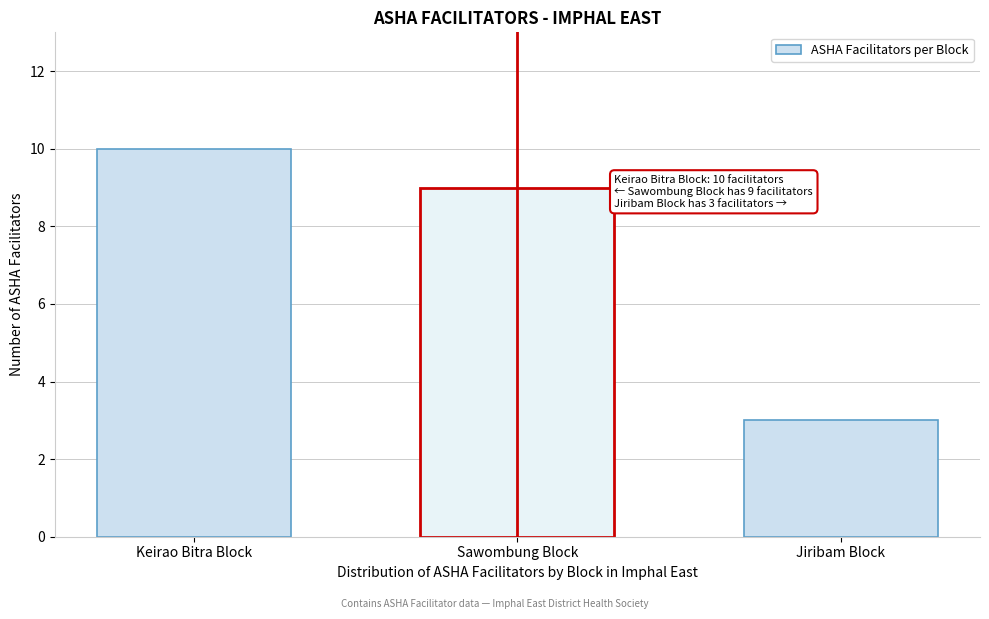

Reading left to right, what are all the values shown in this chart?

Keirao Bitra Block=10	Sawombung Block=9	Jiribam Block=3